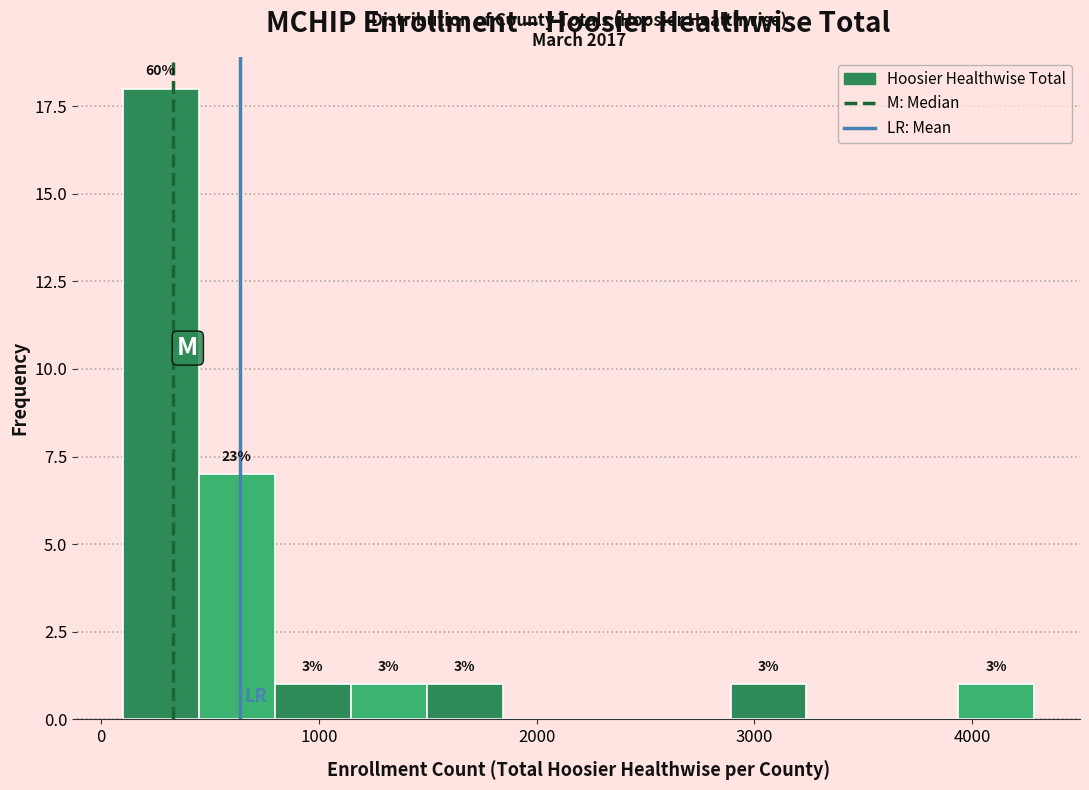

Around what value on the x-axis is the tallest bar? Give the approximate position of its centre, as read against the axis.

300